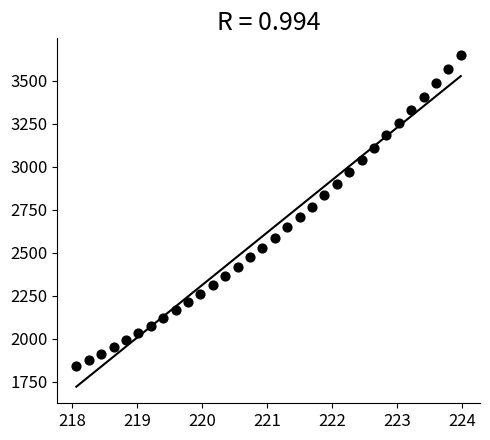

What is the range of Y values (max minus min)?

1810.5